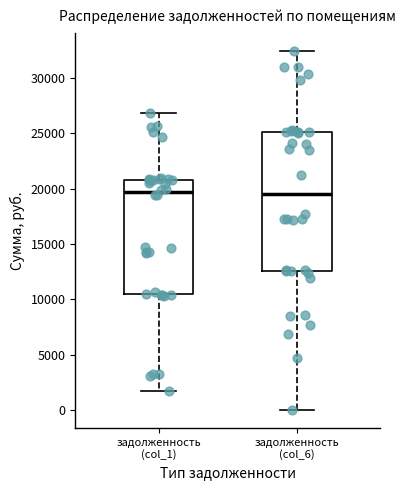

Where is the lower edge of the box for задолженность (col_6) on the y-axis? The values are not printed on the chart, so give them approximately, as read against the axis.

12500